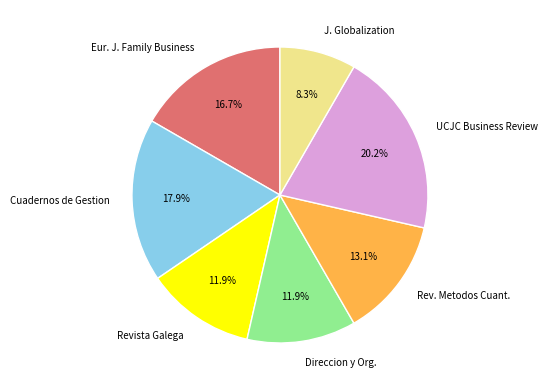

What is the total percentage of J. Globalization and Cuadernos de Gestion?

26.2%